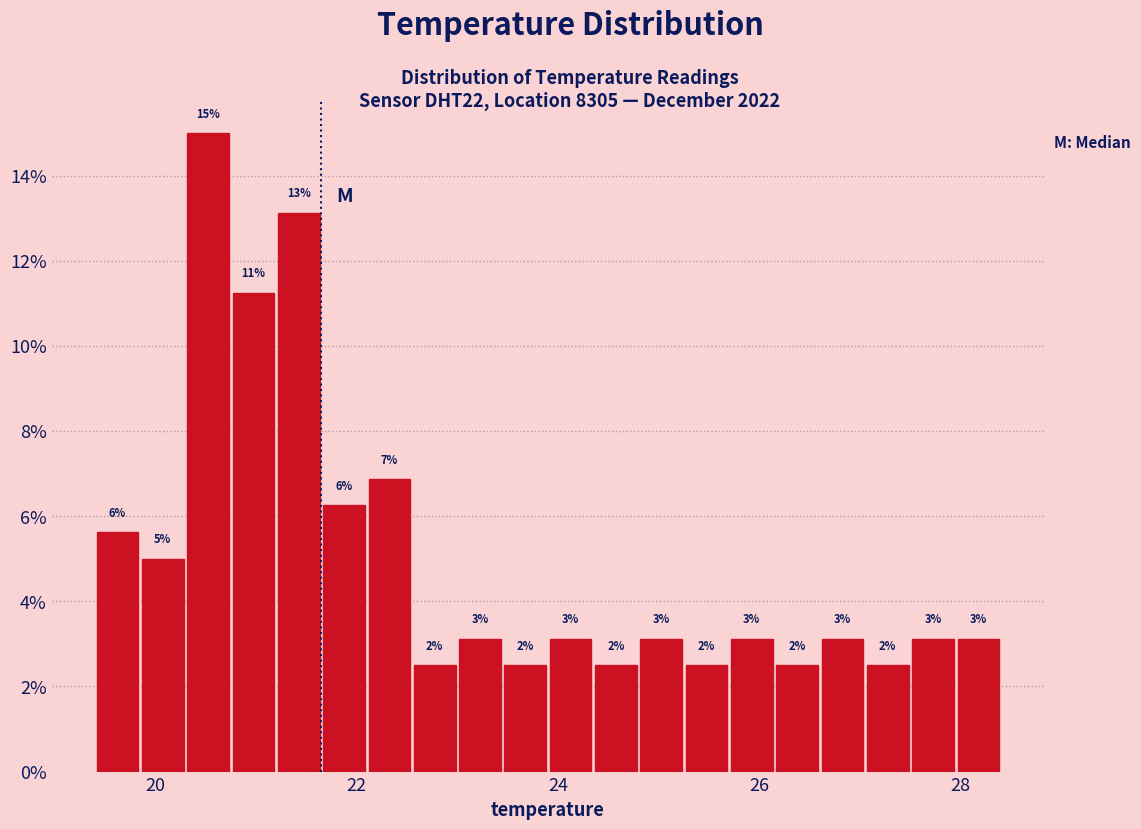

Around what value on the x-axis is the tallest bar? Give the approximate position of its centre, as read against the axis.

20.6